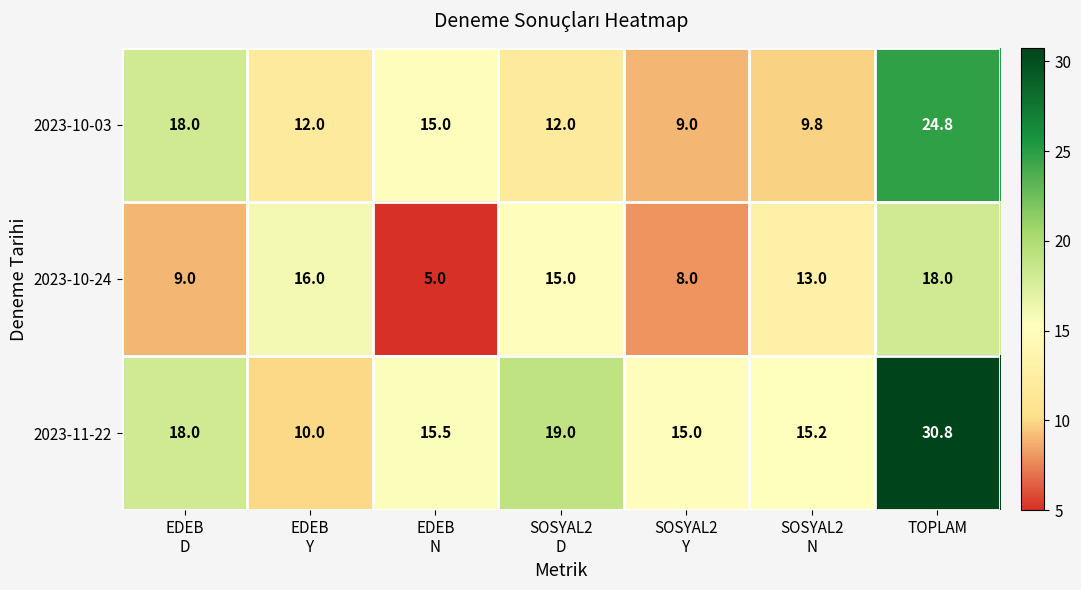

What is the difference between the second highest and minimum values in the 2023-10-24 series?

11.0